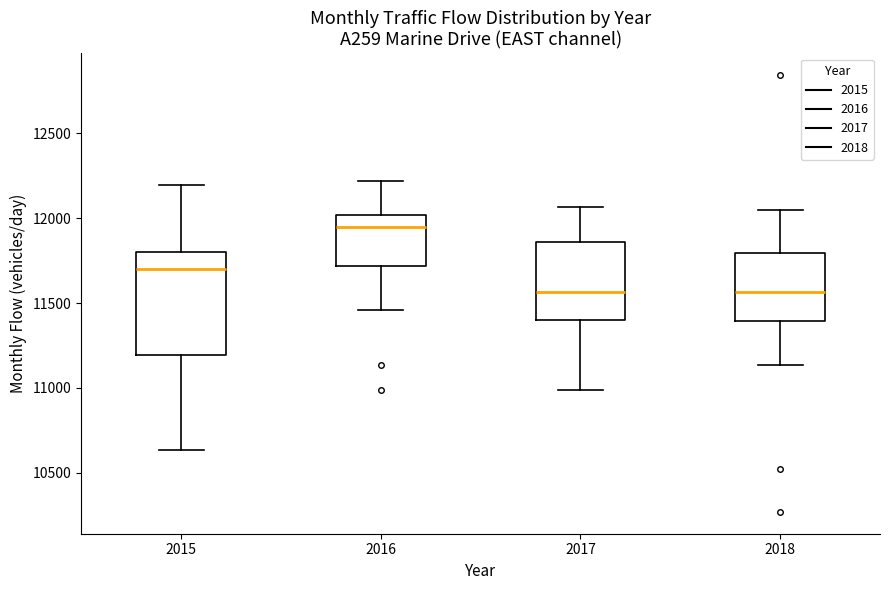

Reading left to right, read every box against the y-axis: the position of its median line, the range the box covers, and the ends of its whiskers. The values are not printed on the chart, so give them approximately, as read against the axis.

2015: median 11700, box 11200 to 11800, whiskers 10650 to 12200
2016: median 11950, box 11700 to 12000, whiskers 11450 to 12200
2017: median 11550, box 11400 to 11850, whiskers 11000 to 12050
2018: median 11550, box 11400 to 11800, whiskers 11150 to 12050